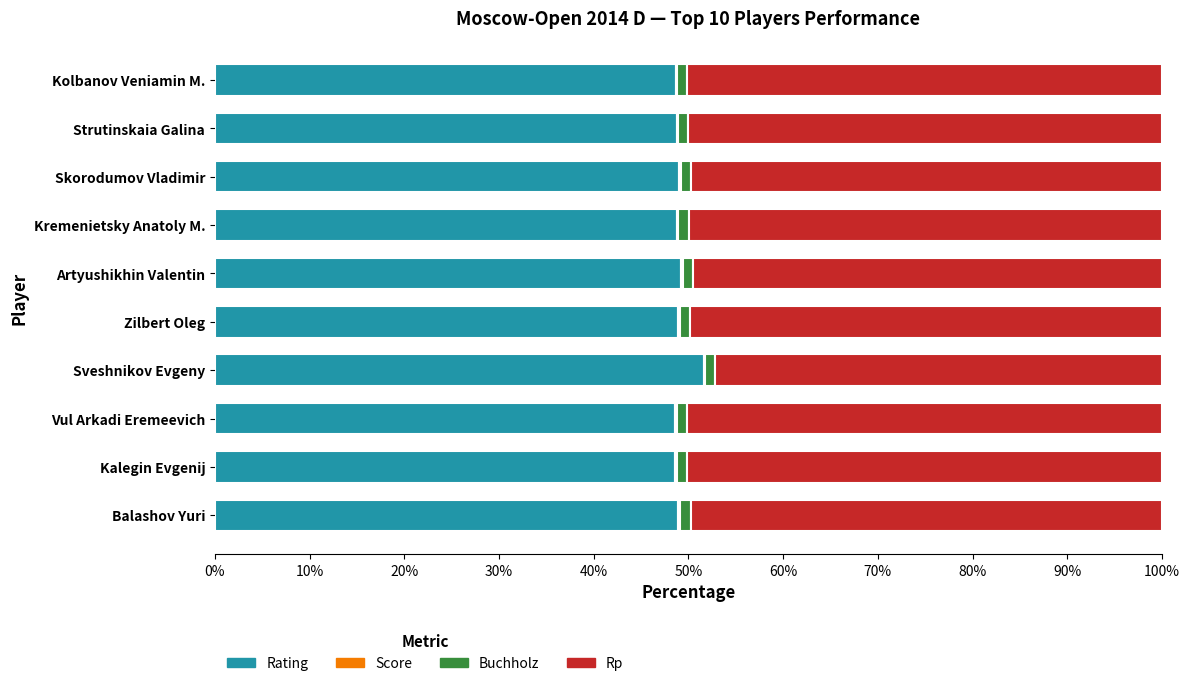

Is it true that Rating equals 22.9 at Sveshnikov Evgeny?

False